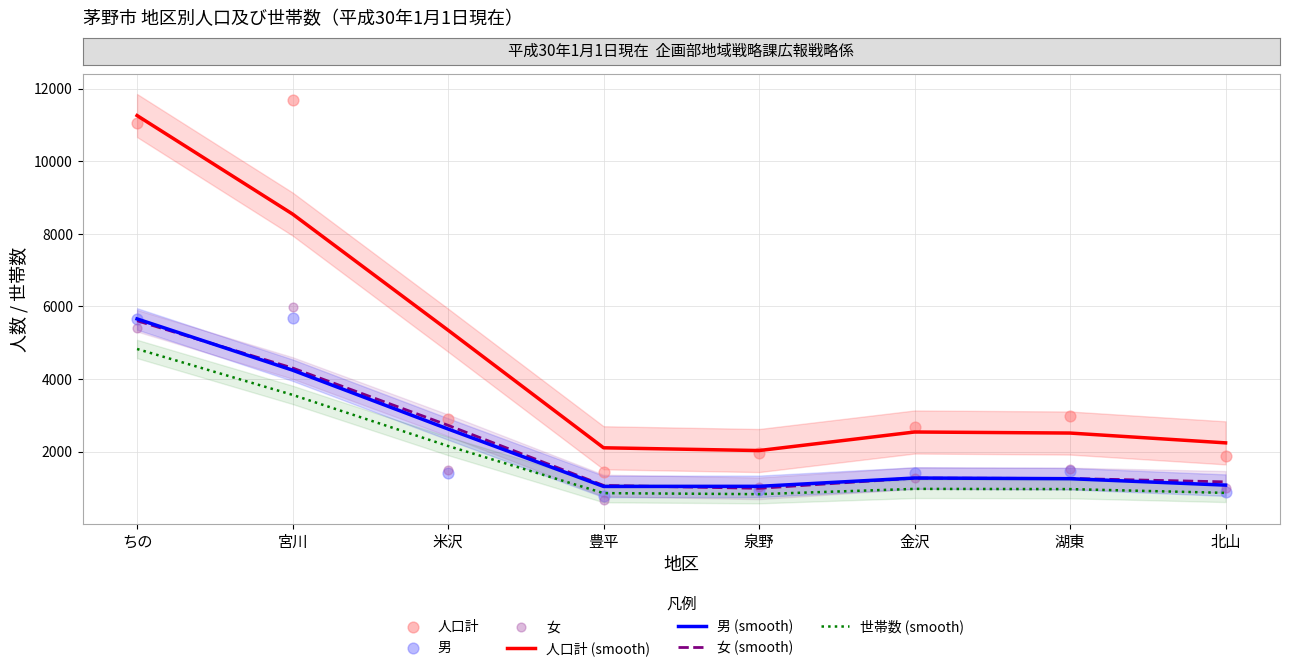

Which series has the widest spread of Y values?

人口計